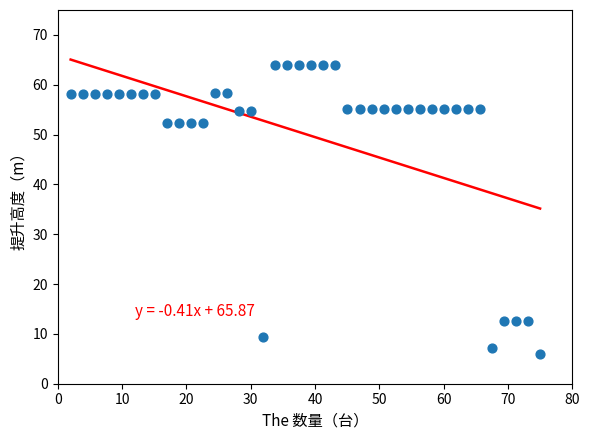

What is the range of X values (max minus min)?

73.0